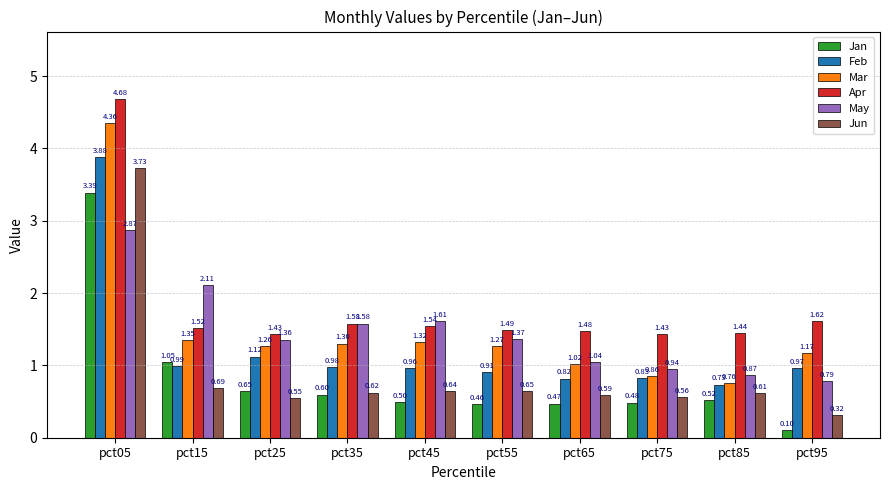

Where is Apr nearest to the value 3?

pct95